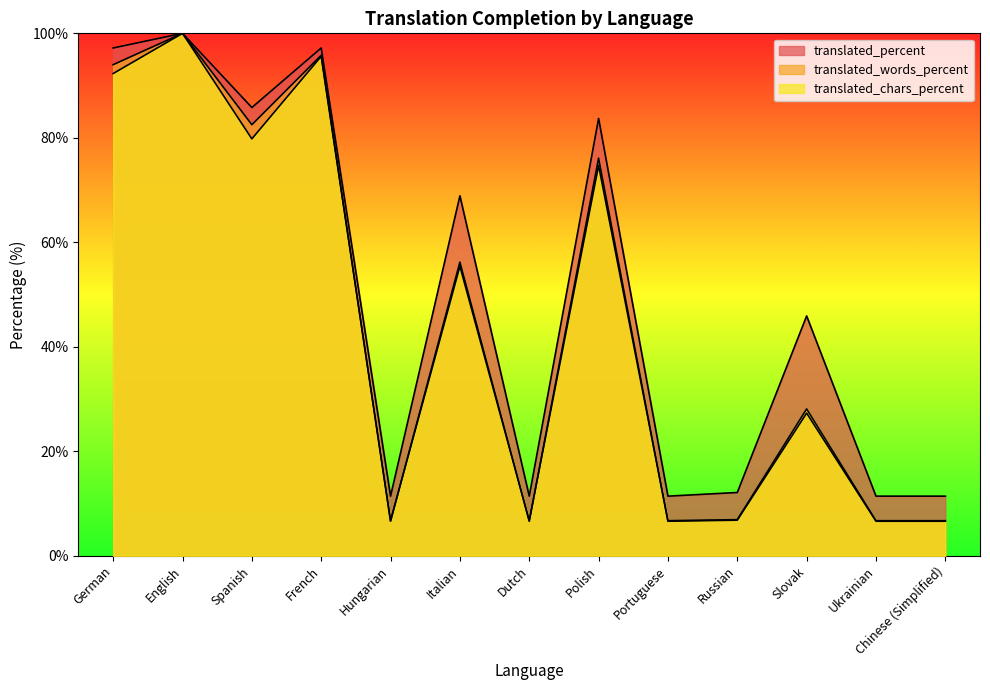

What is the value of the translated_percent point at the 12th from the left?

11.4